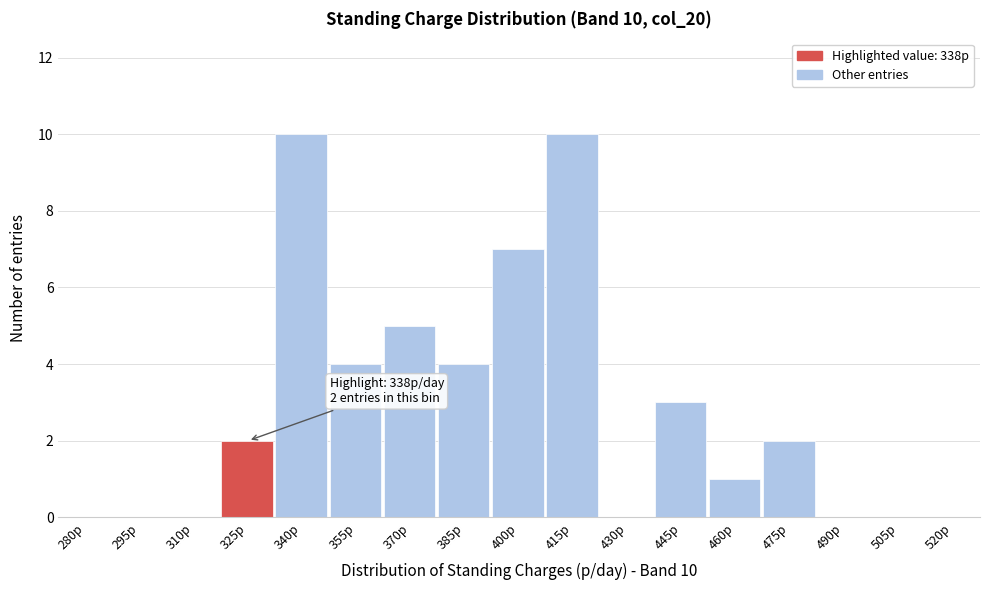

Reading right to left, list all the values displayed in this chart.

520p=0	505p=0	490p=0	475p=2	460p=1	445p=3	430p=0	415p=10	400p=7	385p=4	370p=5	355p=4	340p=10	325p=2	310p=0	295p=0	280p=0